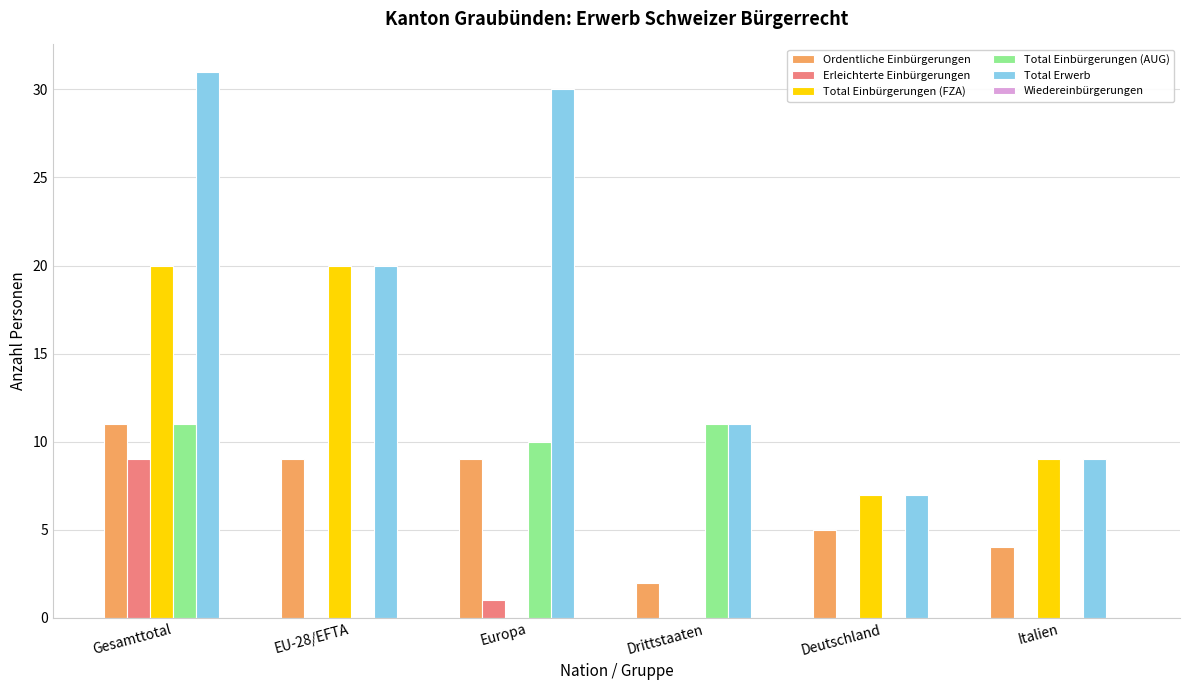

Reading left to right, extract all data points from this chart.

Ordentliche Einbürgerungen: Gesamttotal=11	EU-28/EFTA=9	Europa=9	Drittstaaten=2	Deutschland=5	Italien=4
Erleichterte Einbürgerungen: Gesamttotal=9	EU-28/EFTA=0	Europa=1	Drittstaaten=0	Deutschland=0	Italien=0
Total Einbürgerungen (FZA): Gesamttotal=20	EU-28/EFTA=20	Europa=0	Drittstaaten=0	Deutschland=7	Italien=9
Total Einbürgerungen (AUG): Gesamttotal=11	EU-28/EFTA=0	Europa=10	Drittstaaten=11	Deutschland=0	Italien=0
Total Erwerb: Gesamttotal=31	EU-28/EFTA=20	Europa=30	Drittstaaten=11	Deutschland=7	Italien=9